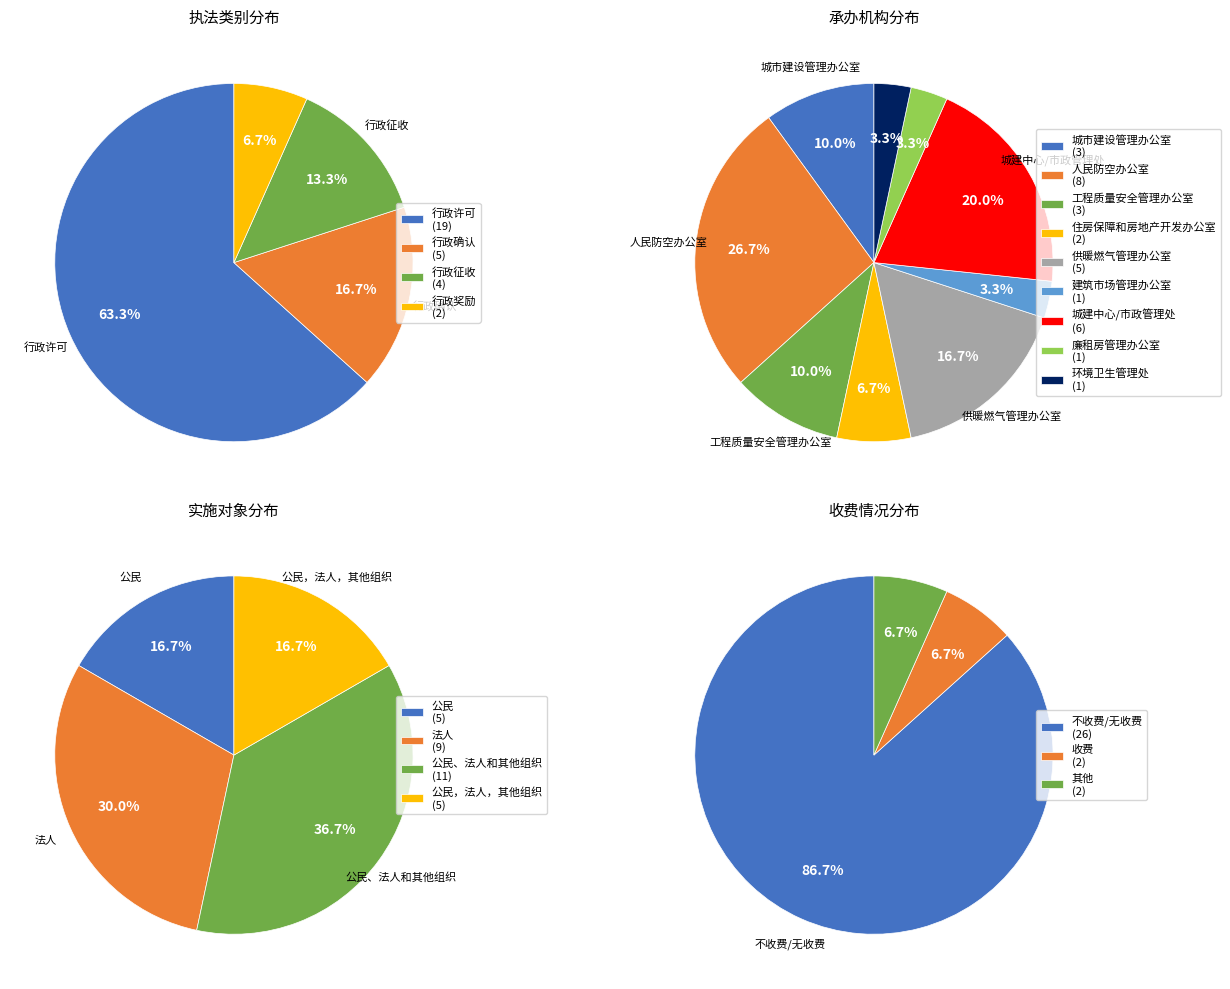

To the nearest percent, what is the average slice percentage?

25%